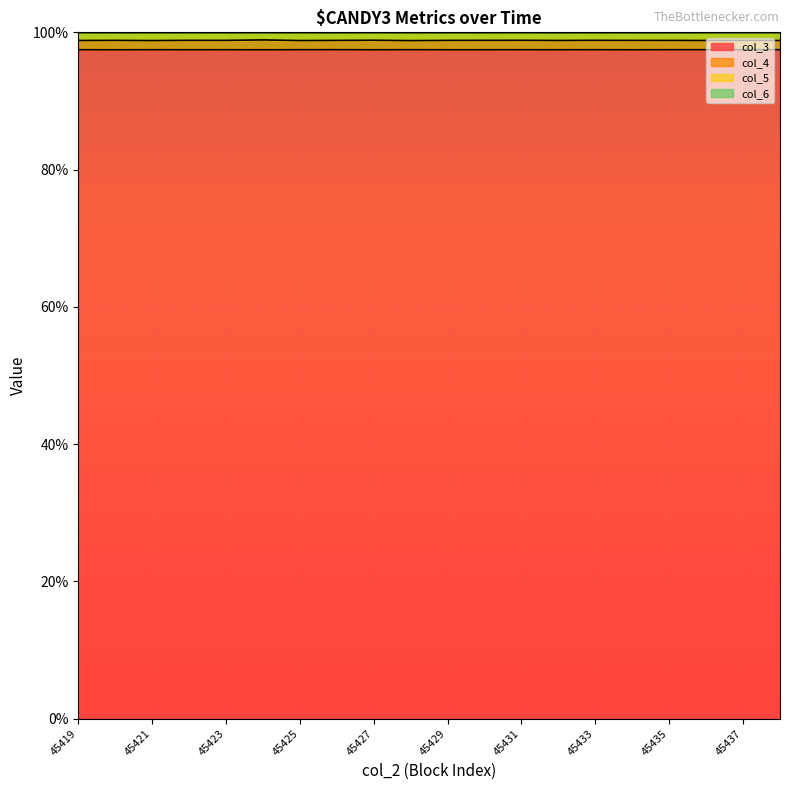

At which category is the sum across all series the highest?

45424